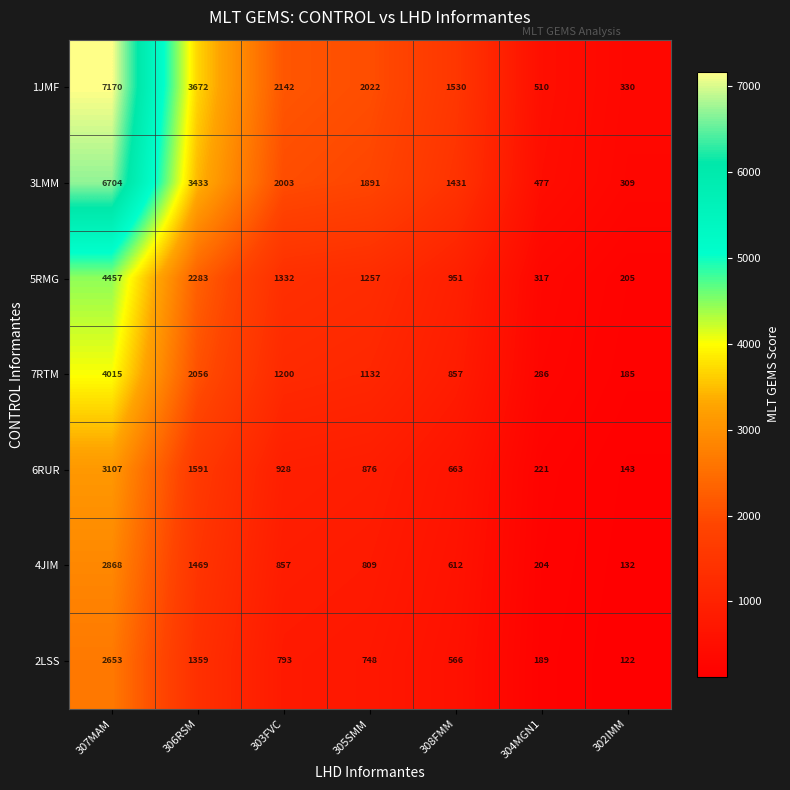

Which series has the largest range (max minus min)?

1JMF